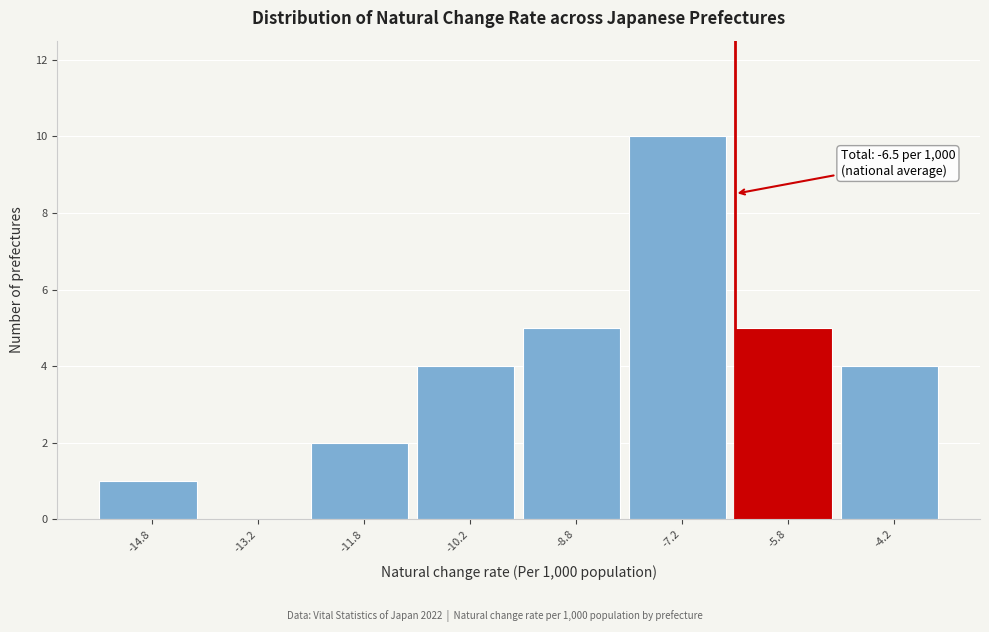

Which range on the x-axis has the tallest bar?

-8.0 to -6.5